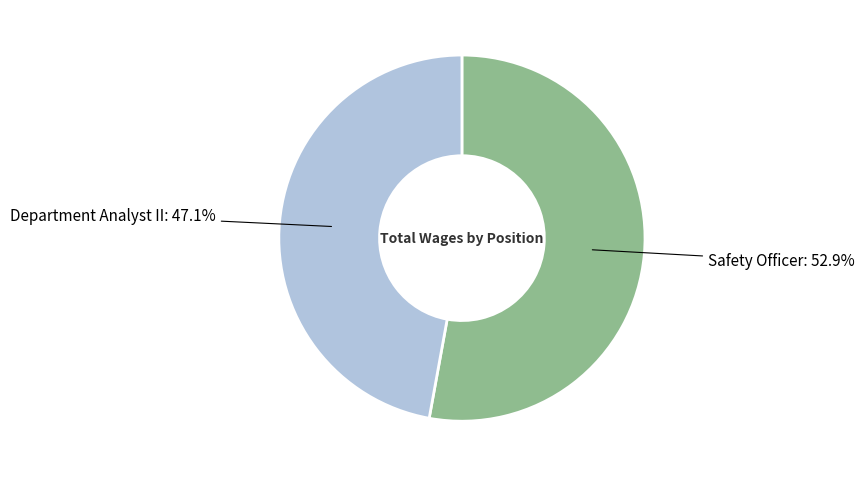

Is there a majority slice in this chart?

Yes